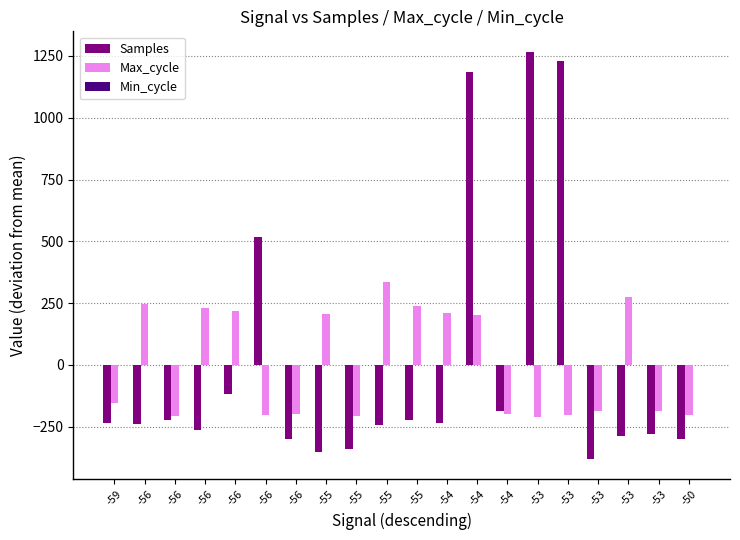

Count the number of data series in this chart.

2